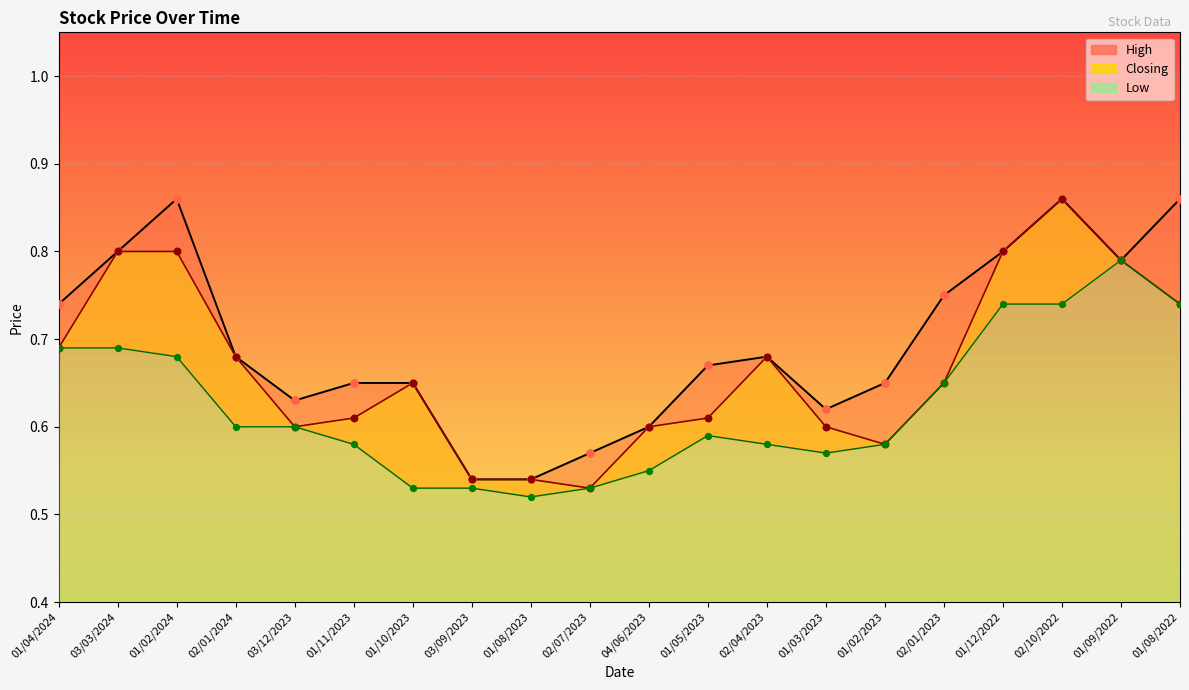

What is the total value across all series at 01/12/2022?

2.3